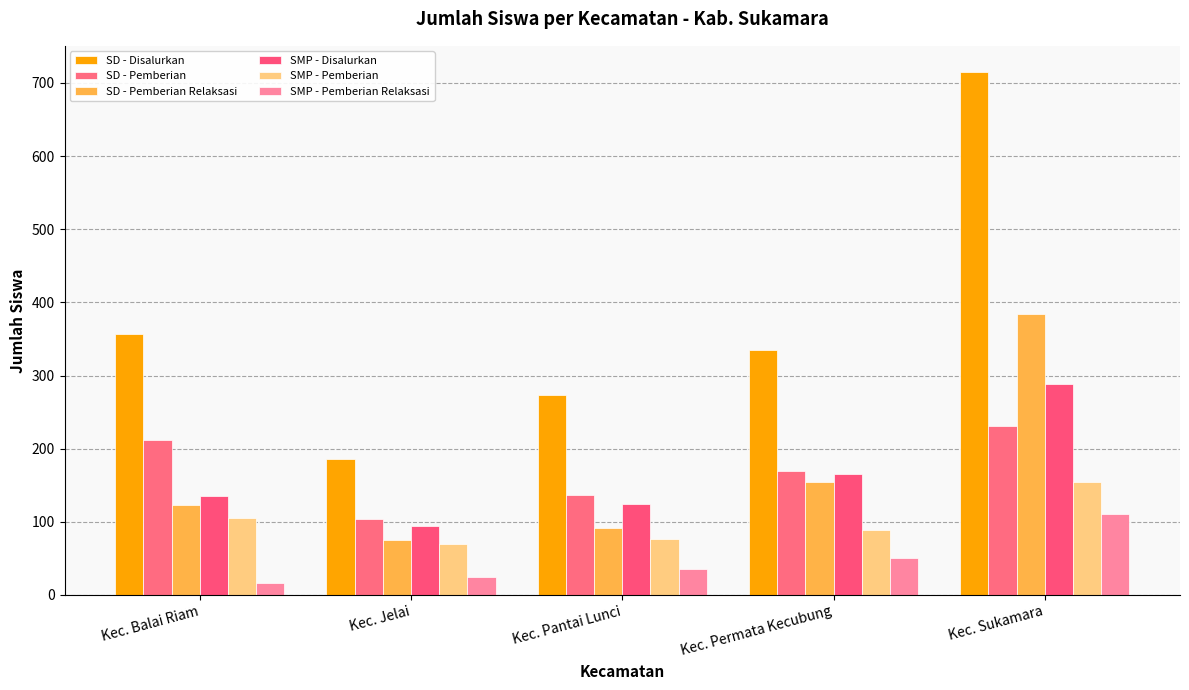

Which series has the largest range (max minus min)?

SD - Disalurkan